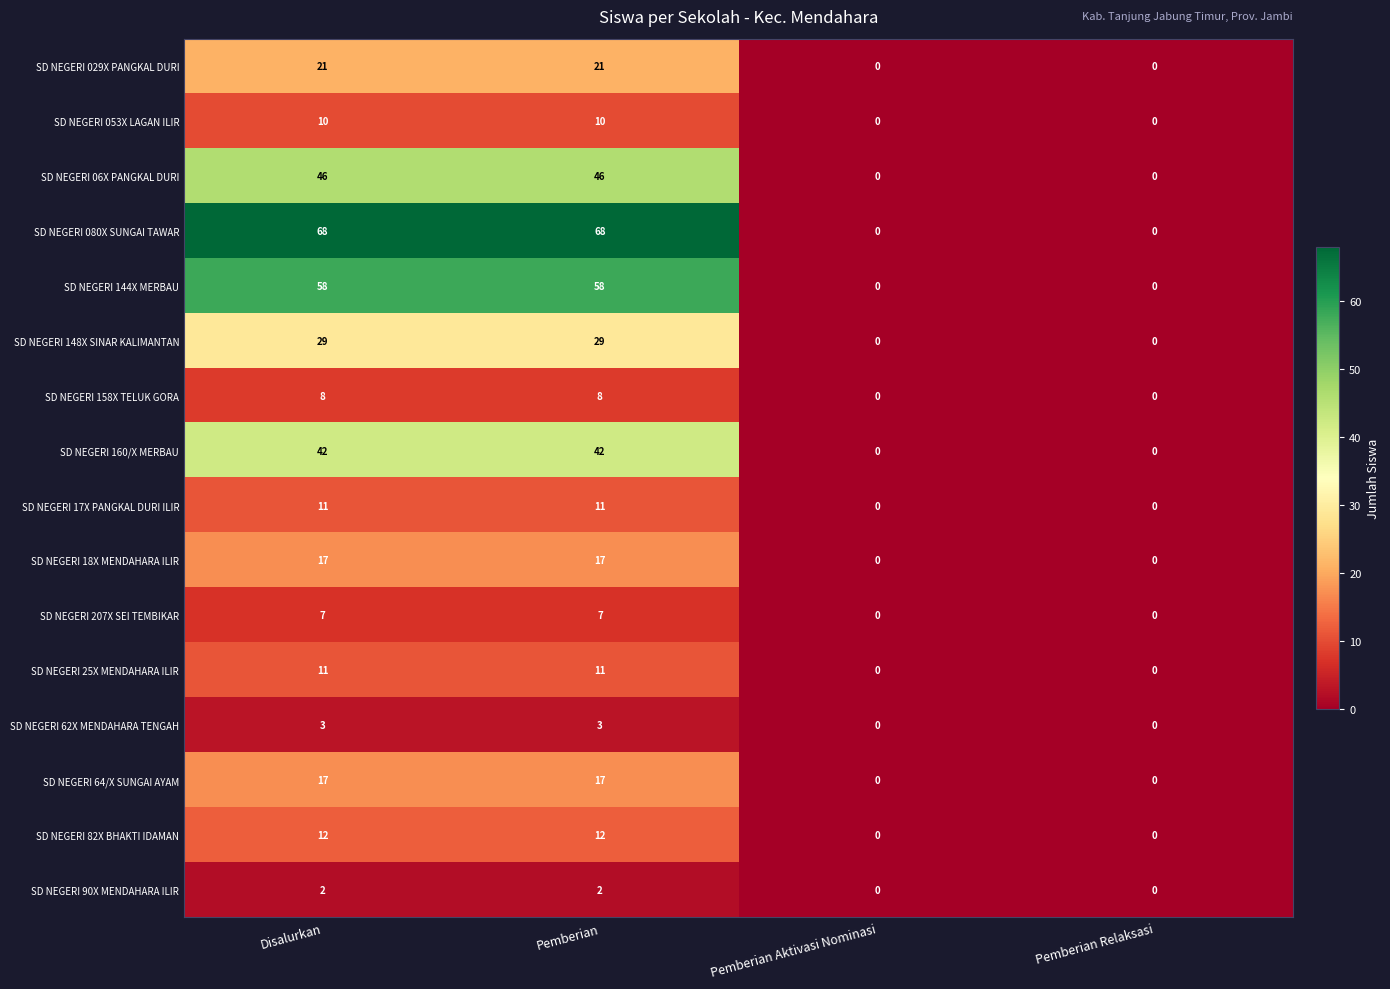

What is the total value across all series at Pemberian?

362